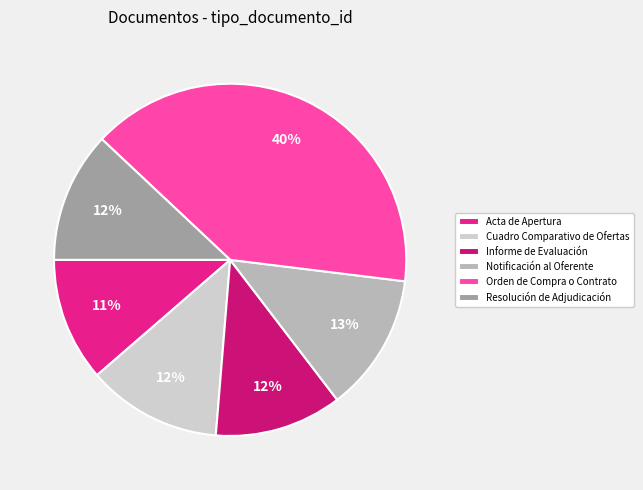

The Informe de Evaluación slice represents 1% of the pie. True or false?

False